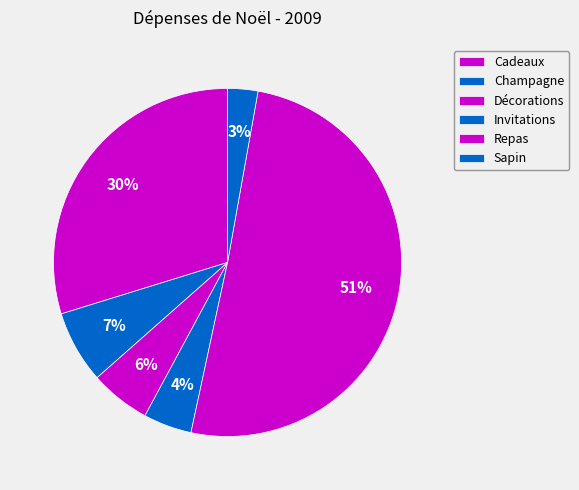

How much of the chart is everything except Décorations?

94.4%